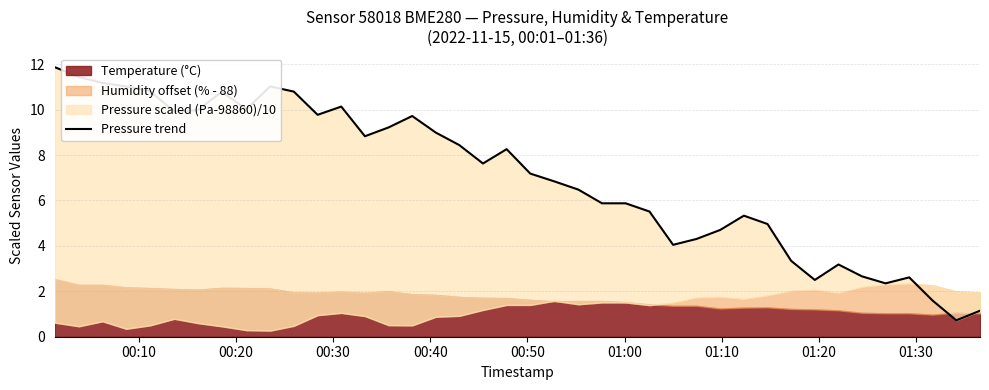

What is the value of the 23rd point from the left?

6.5